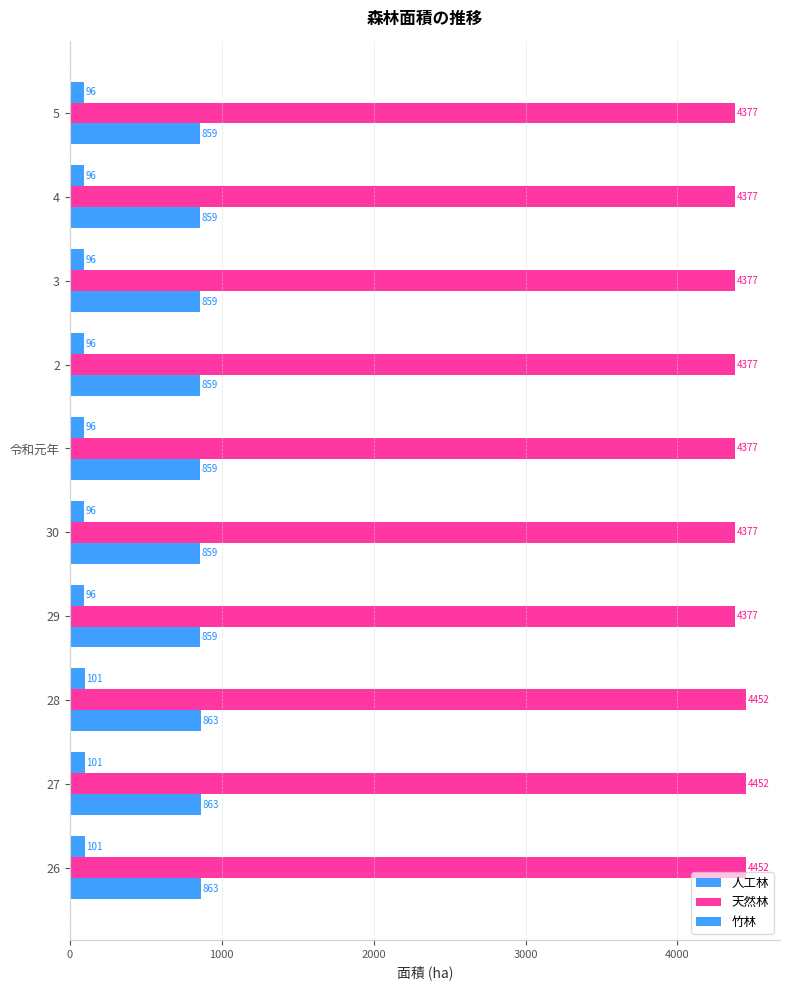

How many series are shown in this chart?

3